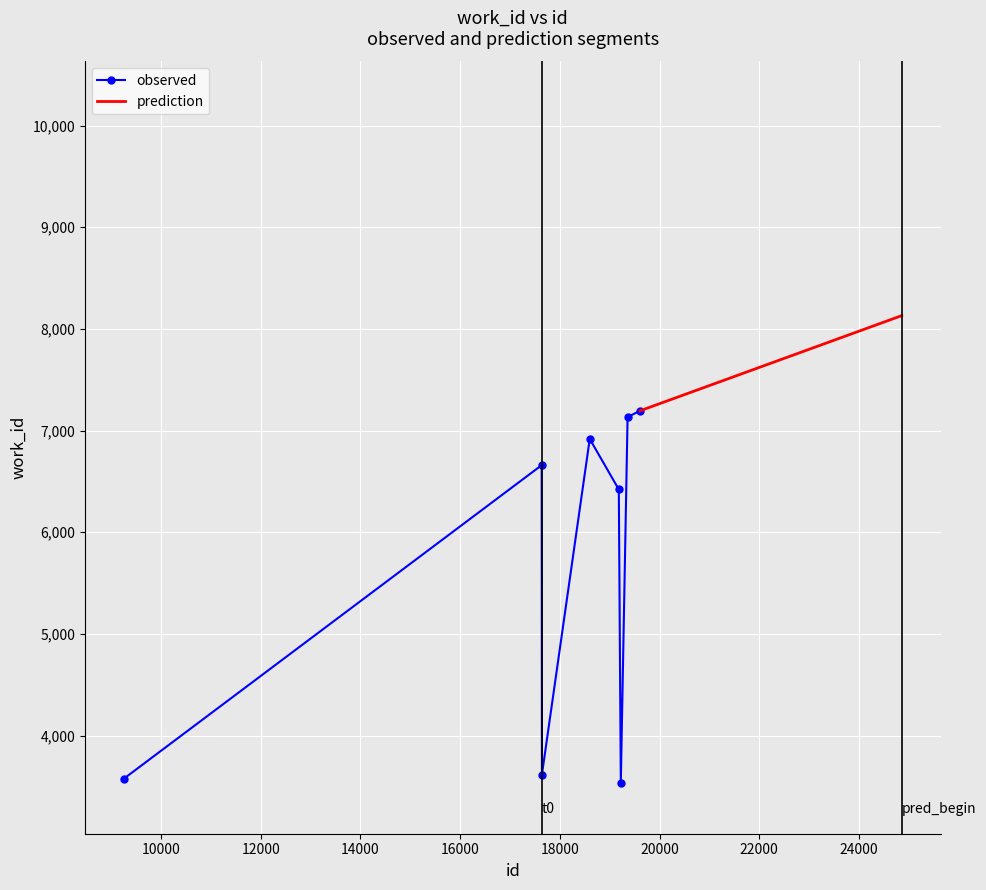

How many points are higher than both their immediate neighbors (excluding endpoints)?

2